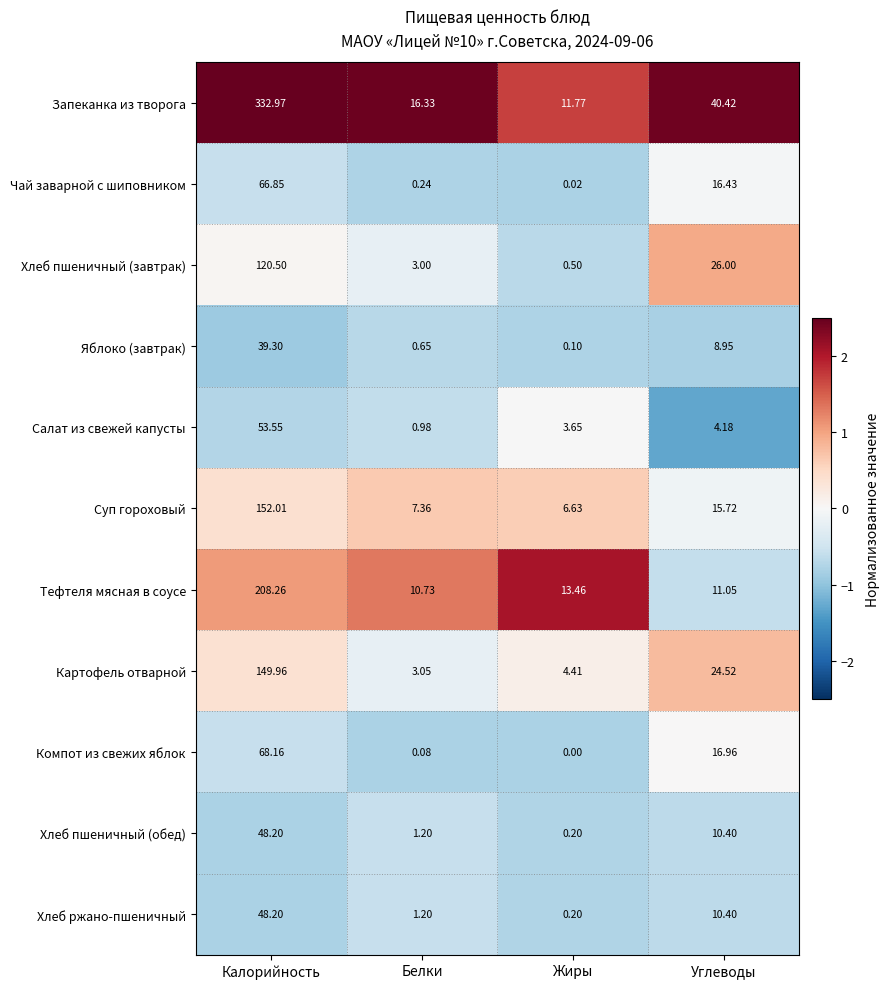

Which series has the largest range (max minus min)?

Запеканка из творога